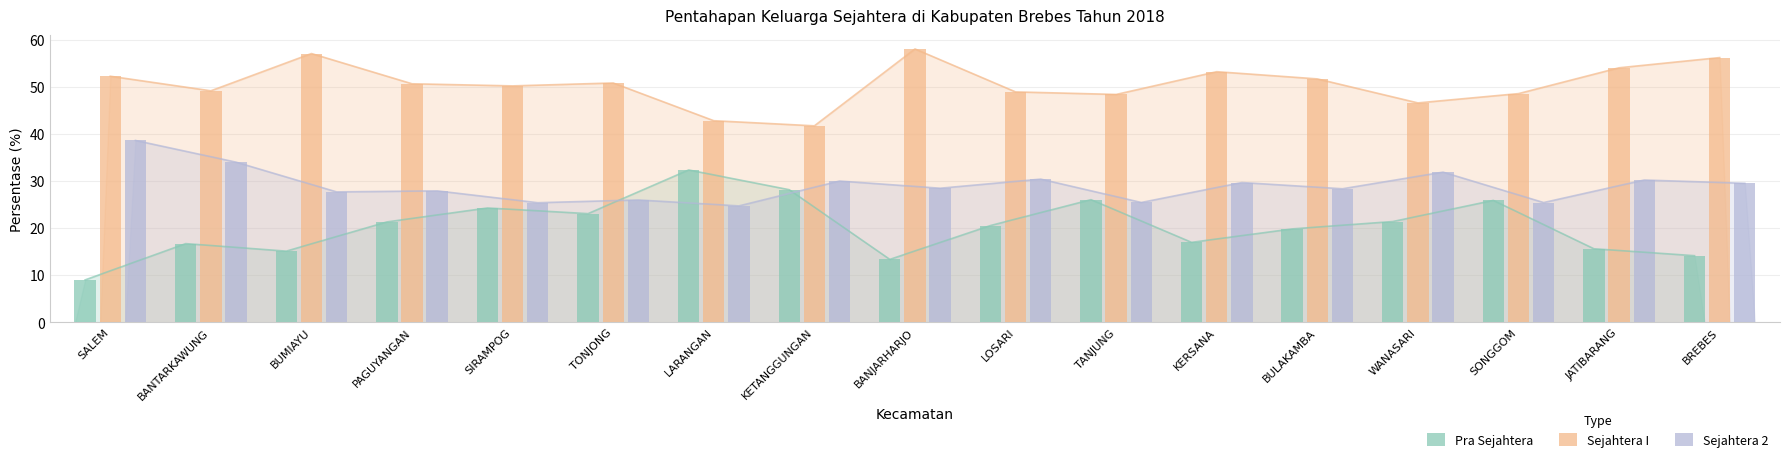

At which label does Sejahtera I reach its peak?

BANJARHARJO